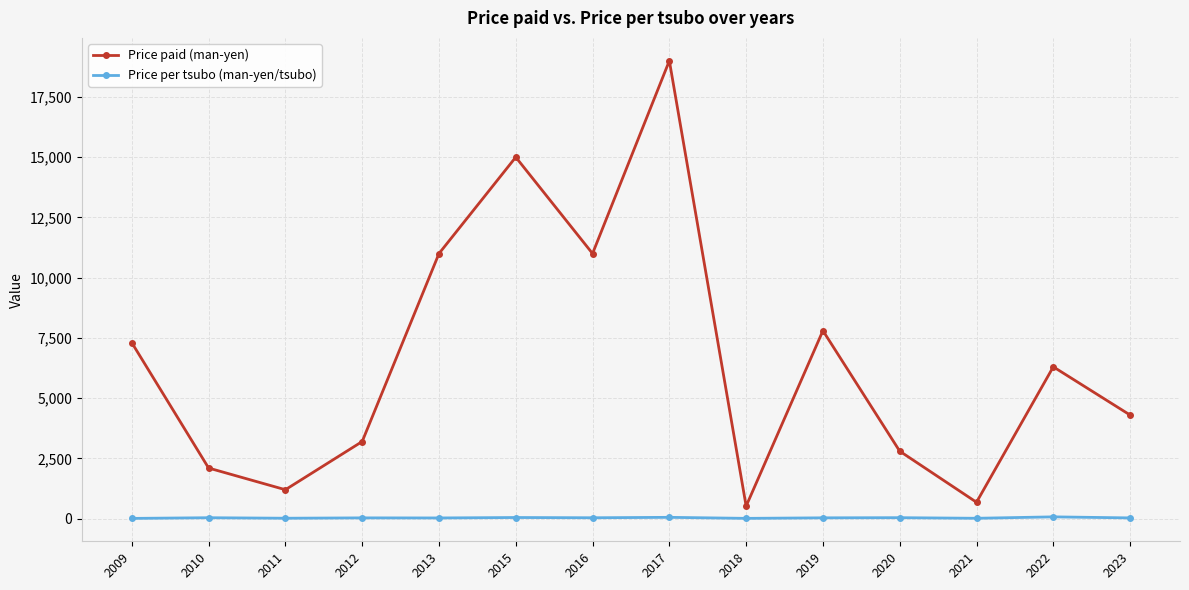

The Price paid (man-yen) series shows 1108.9 at 2012. True or false?

False